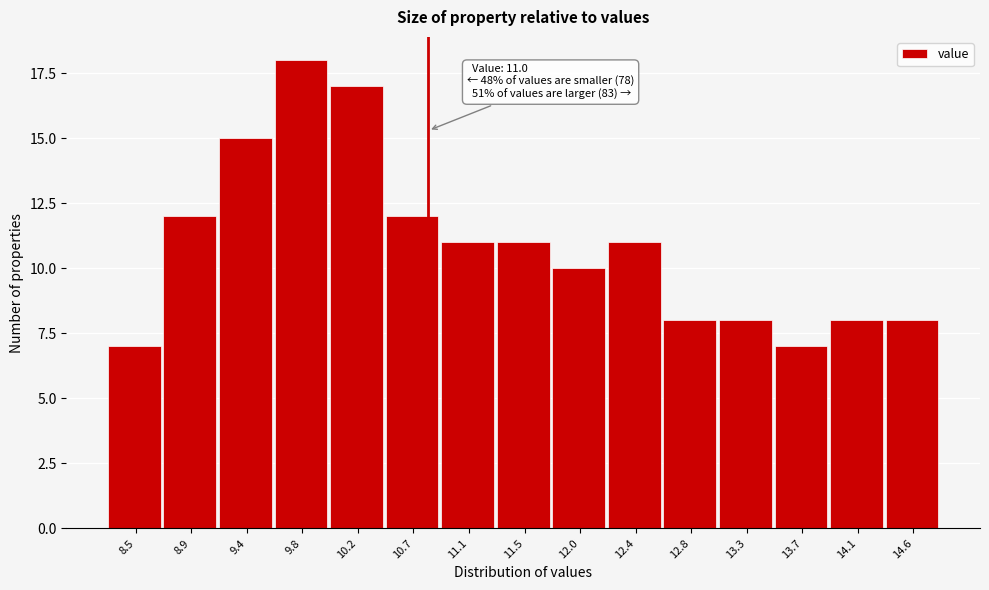

Reading left to right, extract all data points from this chart.

7	12	15	18	17	12	11	11	10	11	8	8	7	8	8